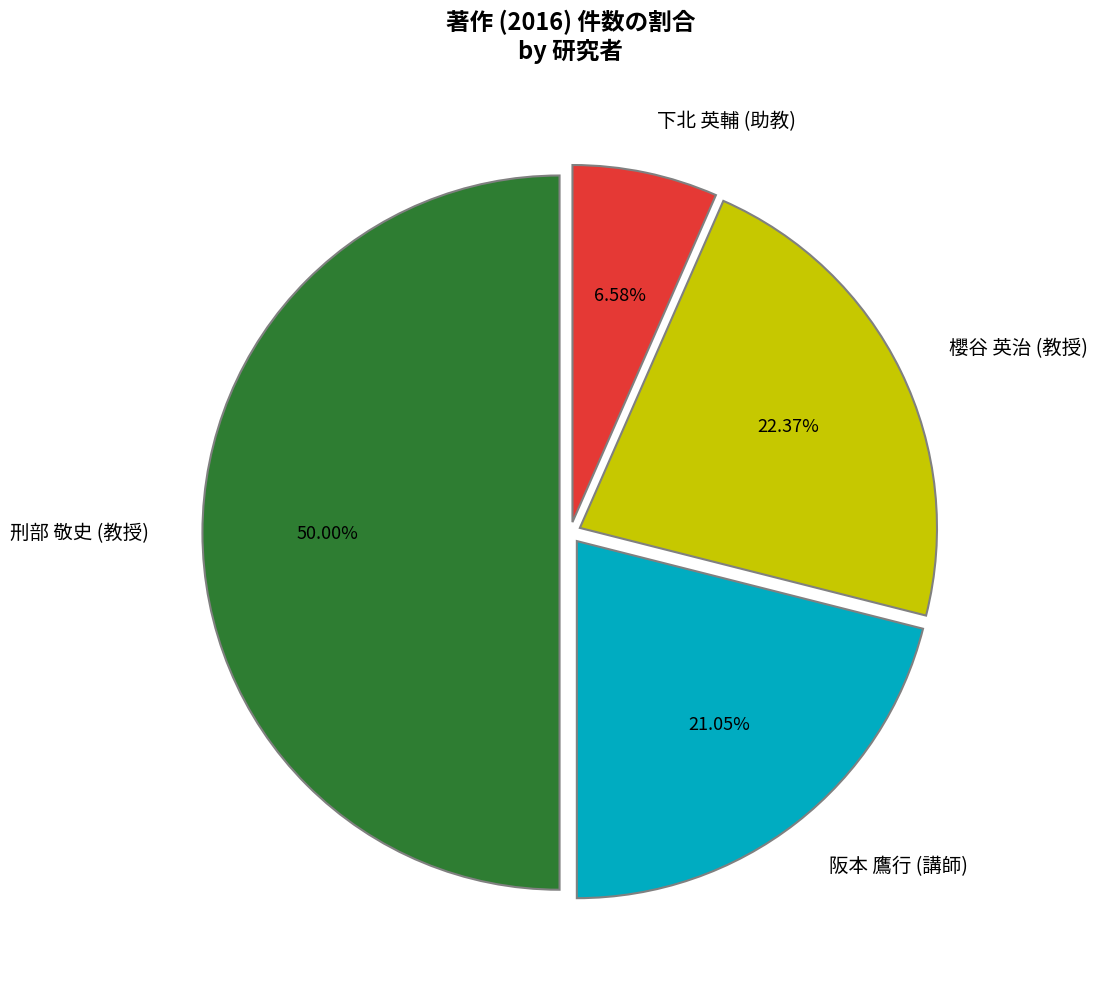

To the nearest percent, what is the difference between the 刑部 敬史 (教授) and 櫻谷 英治 (教授) slice percentages?

28%